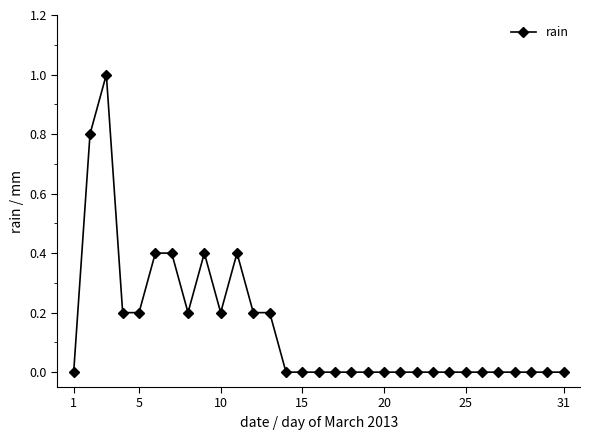

Does the chart display data point markers on the line(s)?

Yes